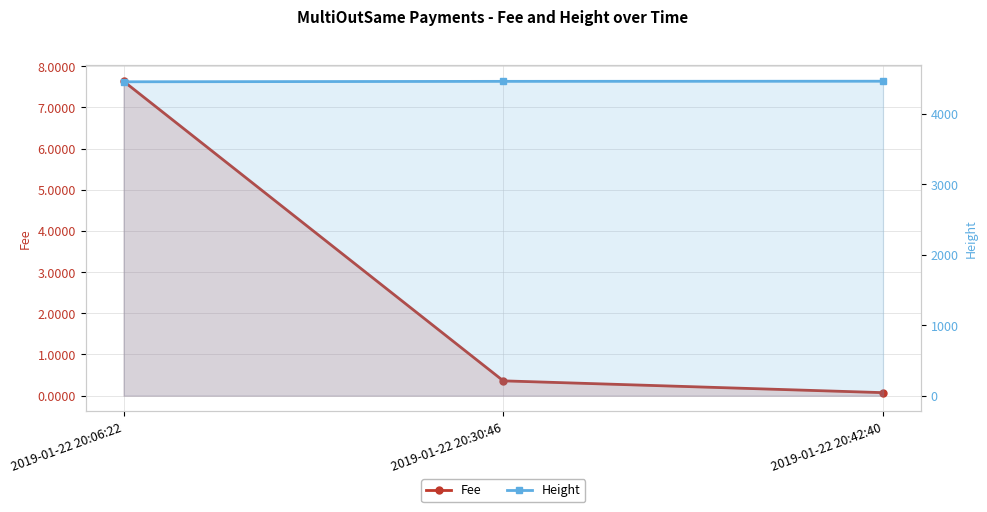

Which category has the highest value across all series?

2019-01-22 20:42:40